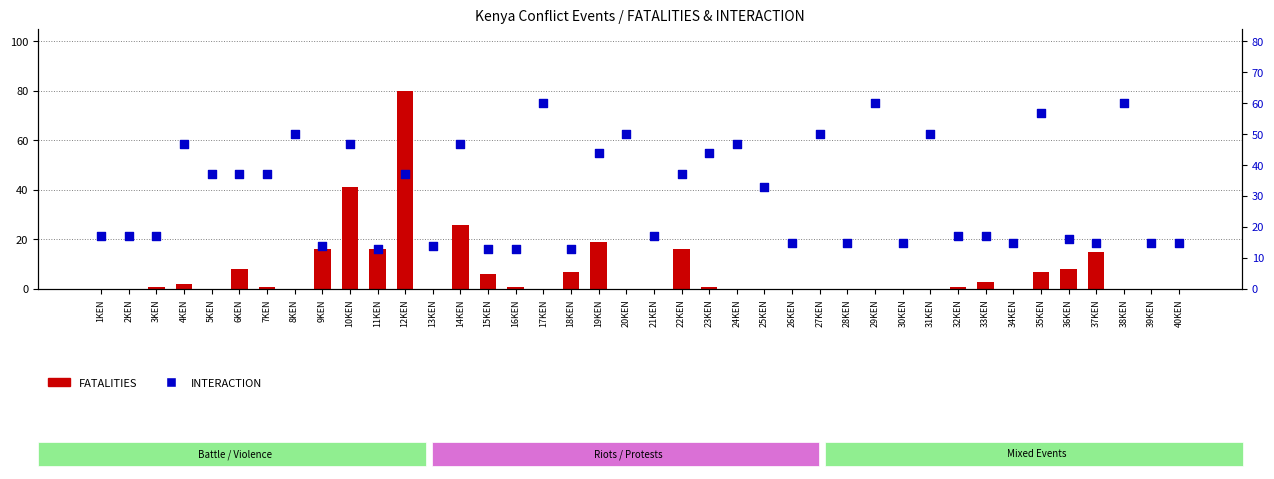

What is the total value across all series at 8KEN?

50